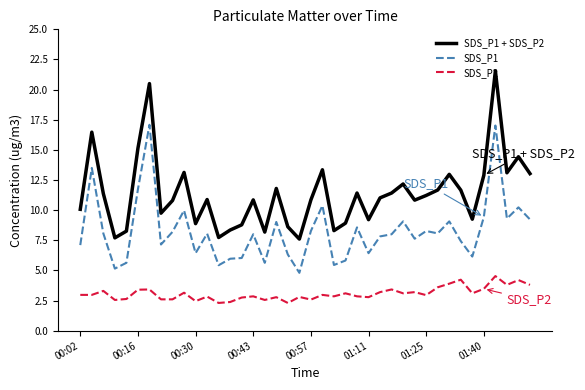

True or false: SDS_P2 and SDS_P1 + SDS_P2 intersect in this chart.

False